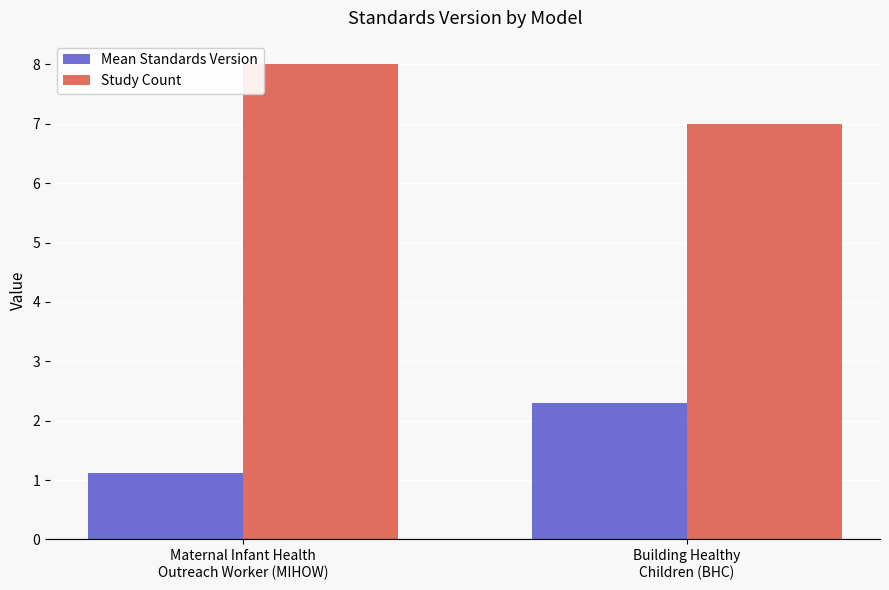

Rank the series by their maximum value, from highest to lowest.

Study Count, Mean Standards Version